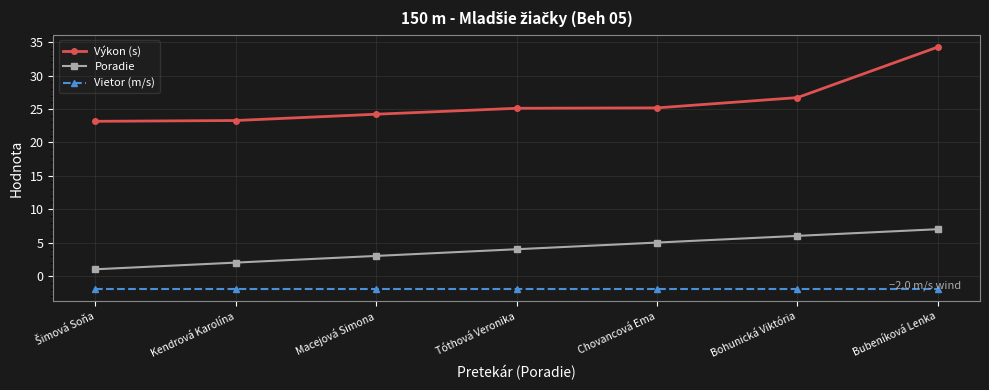

True or false: Poradie and Vietor (m/s) intersect in this chart.

False